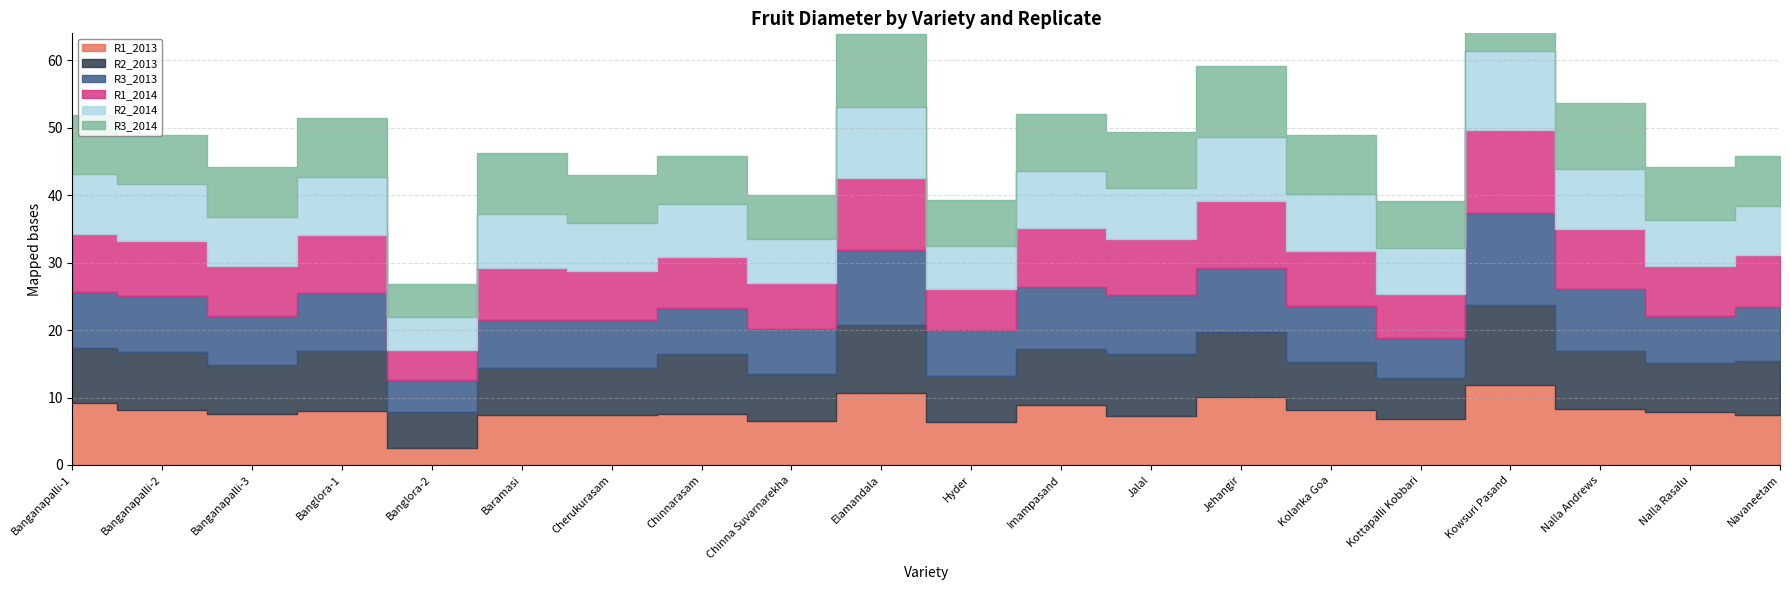

What is the minimum value for R1_2014?

4.5